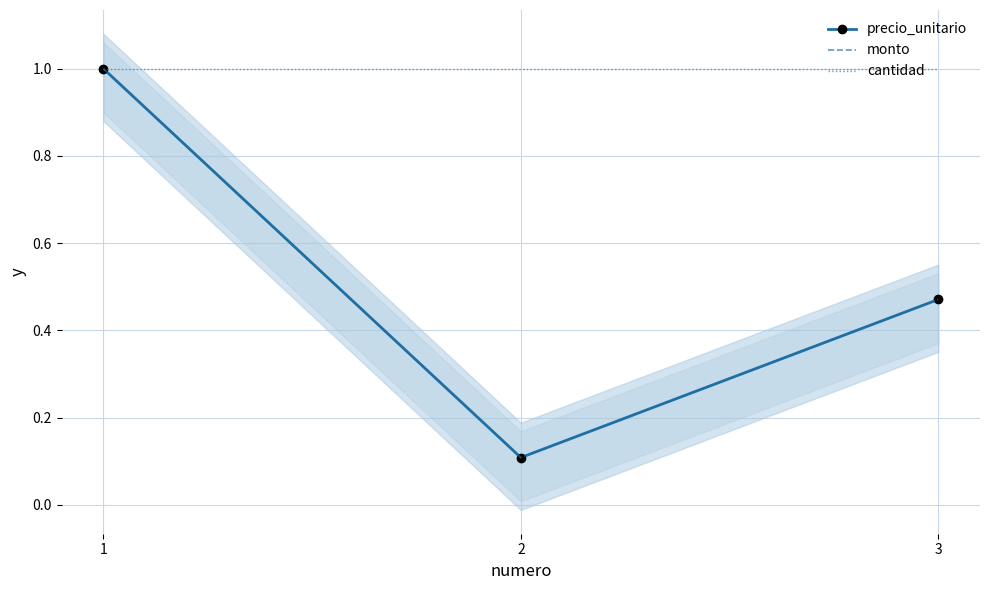

Reading left to right, what are all the values shown in this chart?

precio_unitario: 1=1.0	2=0.1	3=0.5
monto: 1=1.0	2=0.1	3=0.5
cantidad: 1=1.0	2=1.0	3=1.0